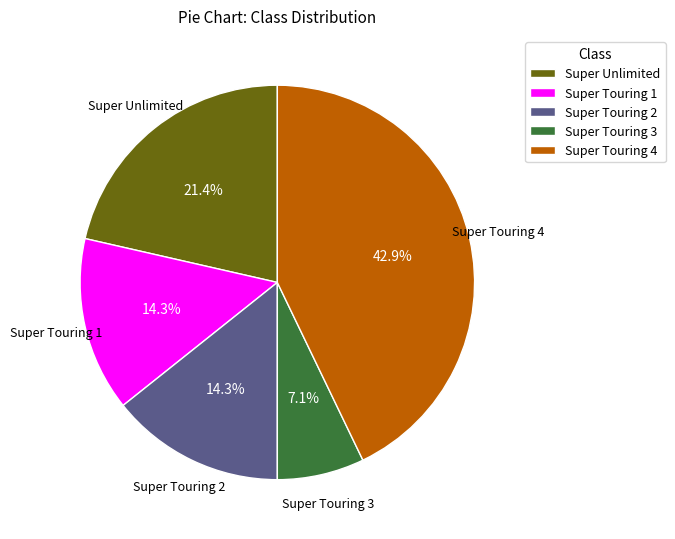

How much of the chart is everything except Super Unlimited?

78.6%